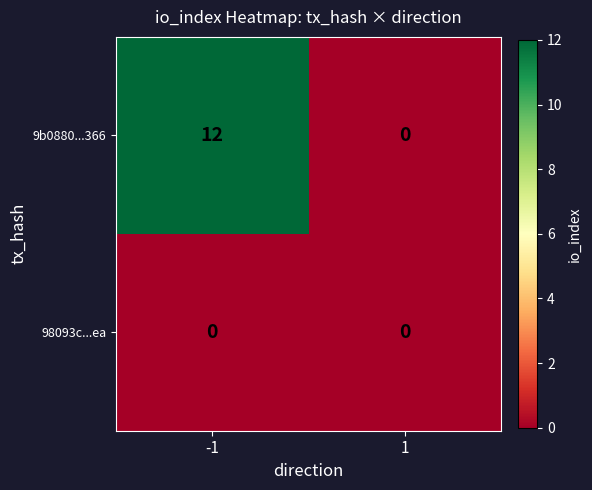

At which category is the sum across all series the highest?

-1